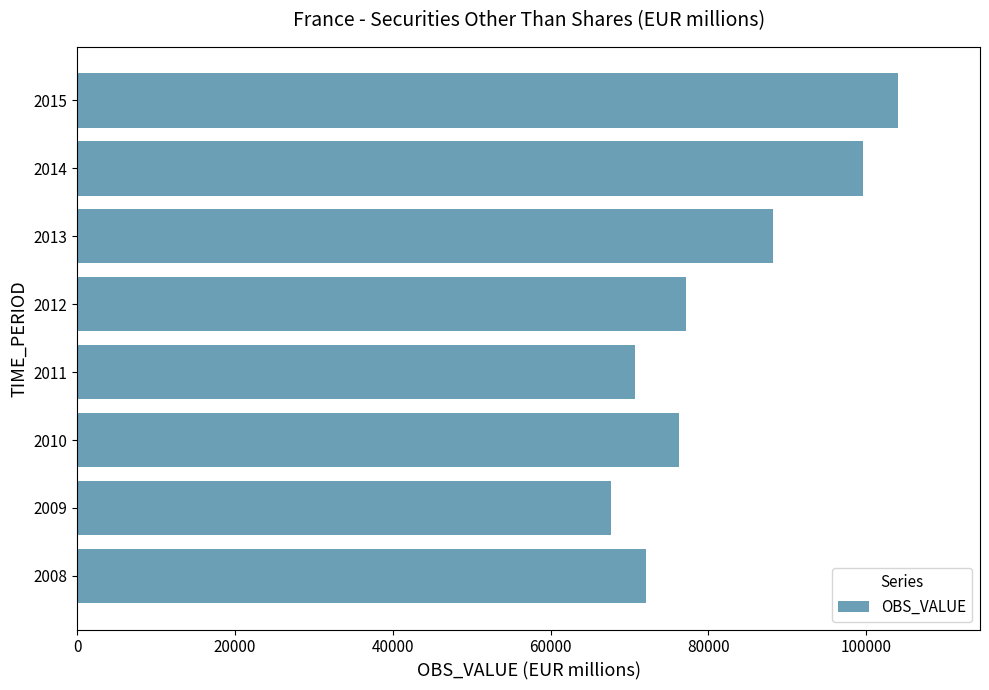

What is the approximate value at 2009?

67644